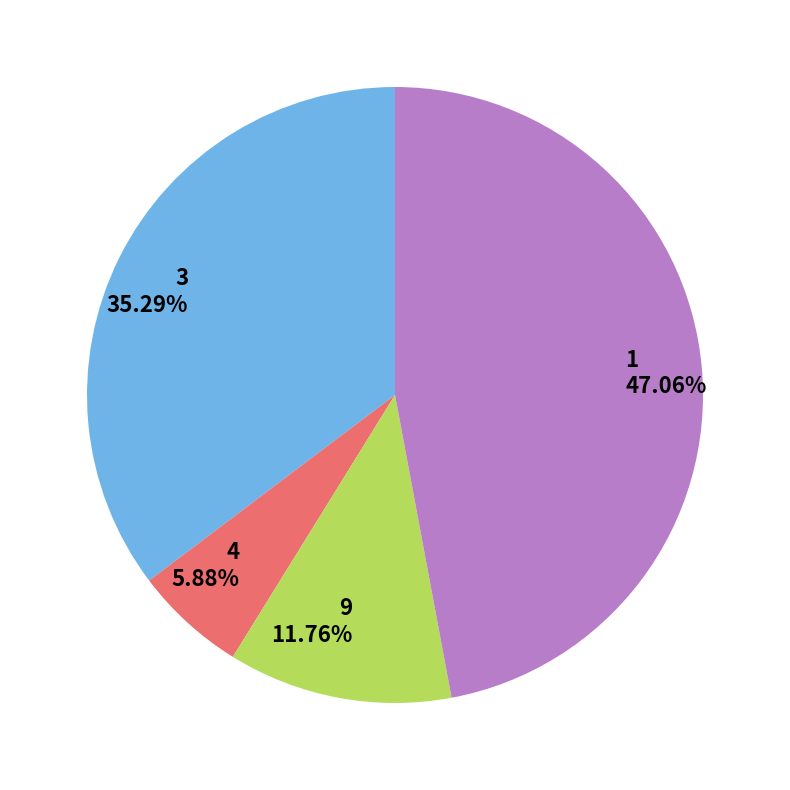

Do 4 and 3 together represent more than half of the pie?

No